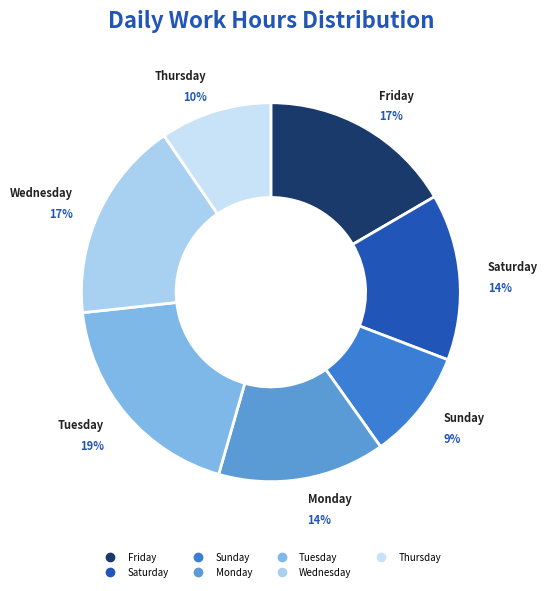

Does any single category account for the majority?

No